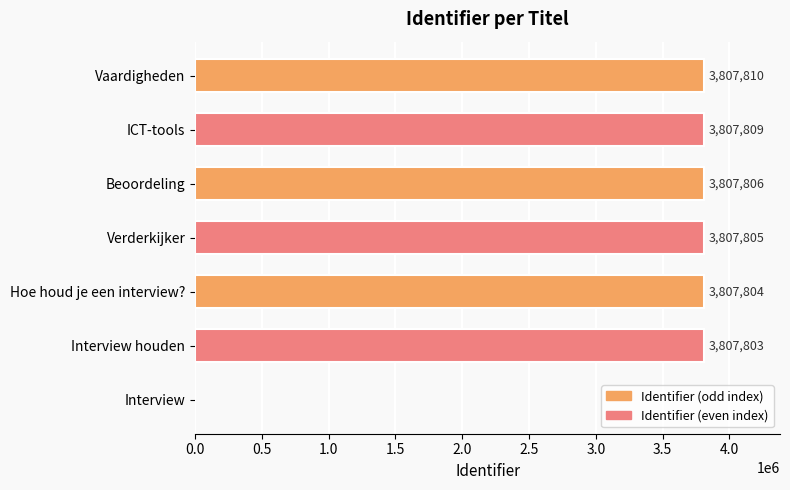

Are the bars horizontal?

Yes